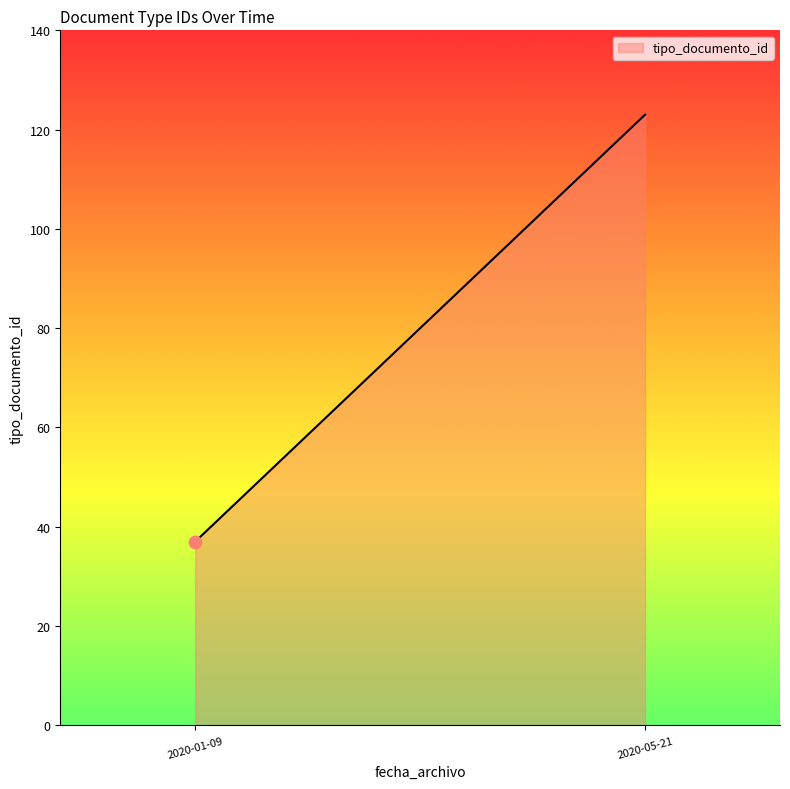

Which has a higher value, 2020-01-09 10:03:57 or 2020-01-09 10:03:57?

2020-01-09 10:03:57